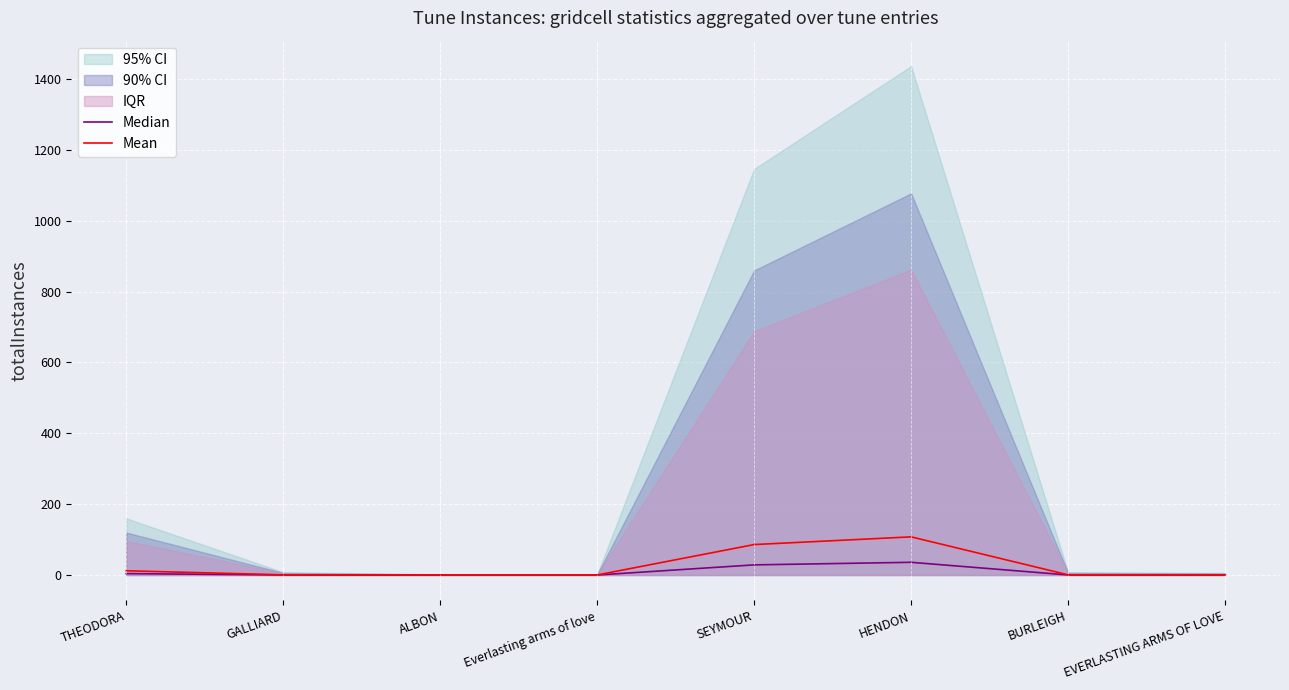

Reading left to right, transcribe all the data shown in this chart.

Median: 4.0	0.2	0.1	0.1	28.7	35.9	0.2	0.2
Mean: 12.0	0.6	0.1	0.1	86.0	107.7	0.6	0.4